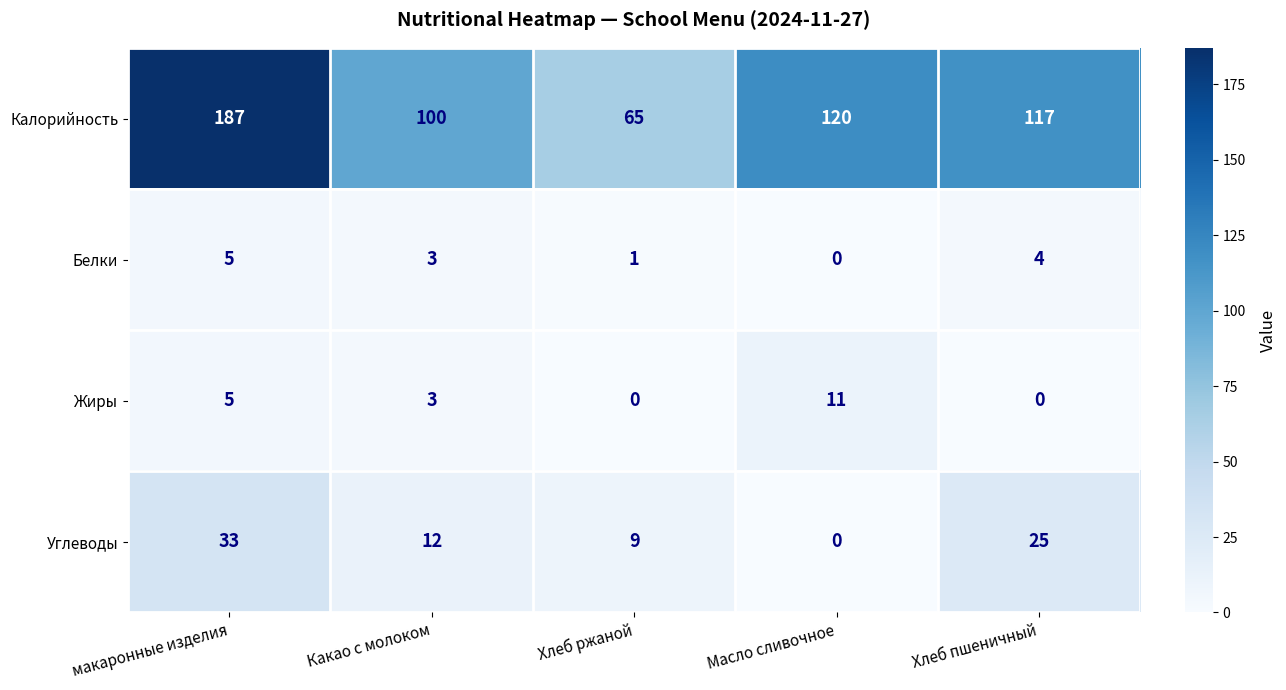

What is the sum of the Калорийность values at Какао с молоком and Масло сливочное?

220